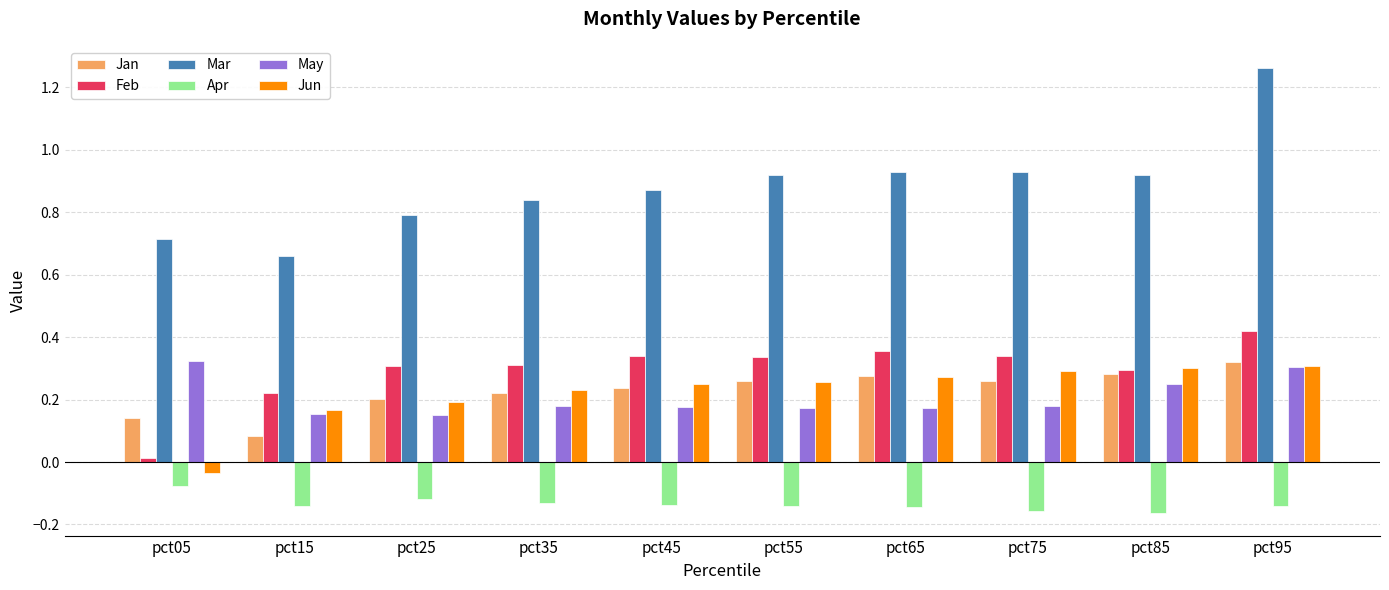

Which category has the lowest value in the Jun series?

pct05